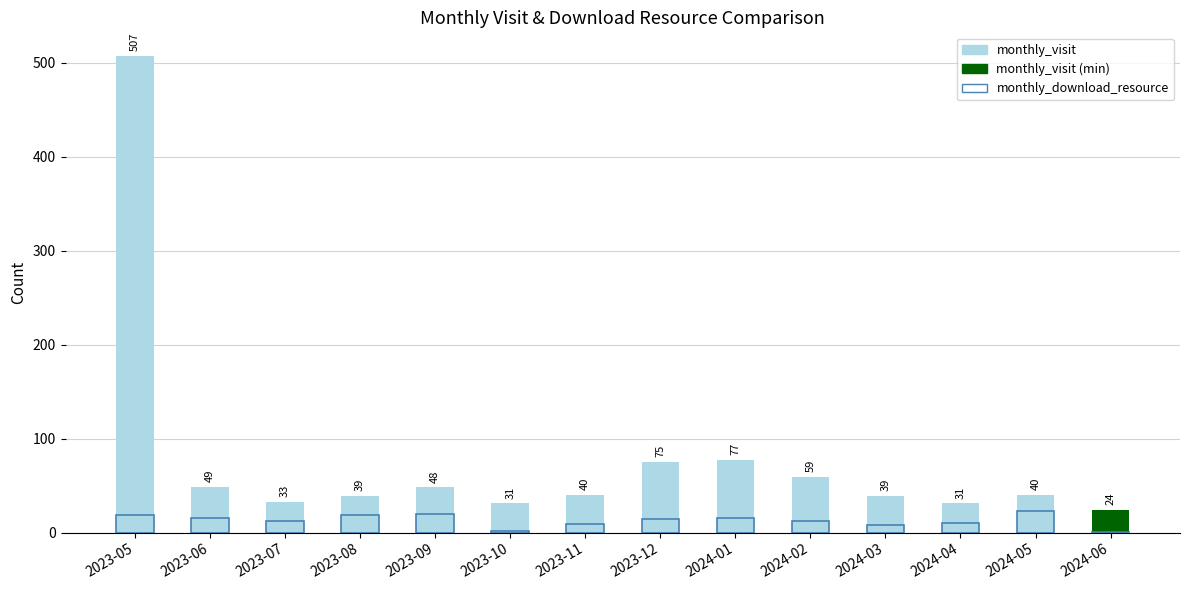

Reading right to left, extract all data points from this chart.

monthly_visit: 2024-06=24	2024-05=40	2024-04=31	2024-03=39	2024-02=59	2024-01=77	2023-12=75	2023-11=40	2023-10=31	2023-09=48	2023-08=39	2023-07=33	2023-06=49	2023-05=507
monthly_download_resource: 2024-06=1	2024-05=23	2024-04=10	2024-03=8	2024-02=12	2024-01=15	2023-12=14	2023-11=9	2023-10=2	2023-09=20	2023-08=19	2023-07=12	2023-06=16	2023-05=19